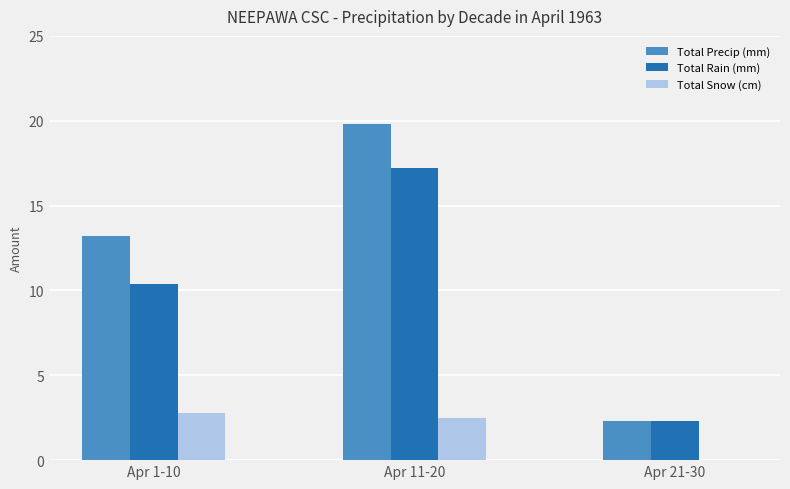

What is the maximum value for Total Rain (mm)?

17.2